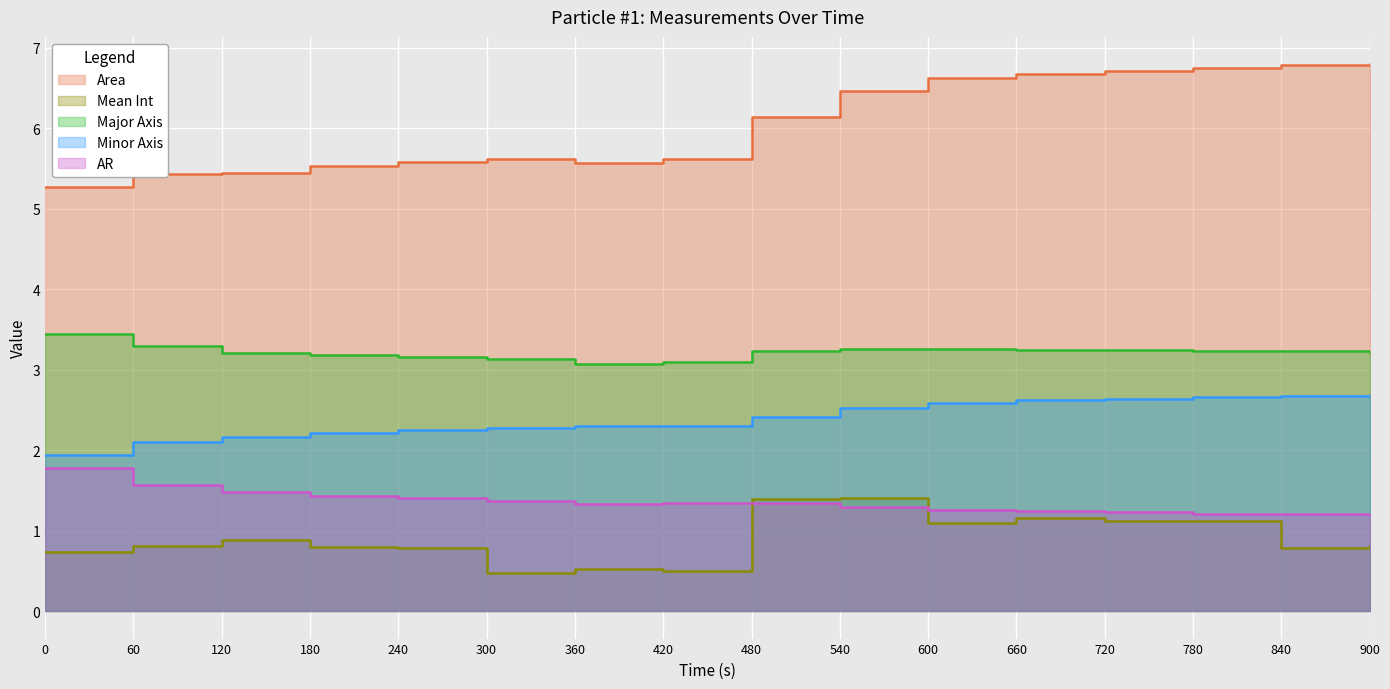

Reading right to left, extract all data points from this chart.

Area: 6.8	6.8	6.8	6.7	6.7	6.6	6.5	6.1	5.6	5.6	5.6	5.6	5.5	5.4	5.4	5.3
Mean Int: 0.8	0.8	1.1	1.1	1.2	1.1	1.4	1.4	0.5	0.5	0.5	0.8	0.8	0.9	0.8	0.7
Major Axis: 3.2	3.2	3.2	3.2	3.2	3.3	3.3	3.2	3.1	3.1	3.1	3.2	3.2	3.2	3.3	3.4
Minor Axis: 2.7	2.7	2.7	2.6	2.6	2.6	2.5	2.4	2.3	2.3	2.3	2.3	2.2	2.2	2.1	1.9
AR: 1.2	1.2	1.2	1.2	1.2	1.3	1.3	1.3	1.3	1.3	1.4	1.4	1.4	1.5	1.6	1.8